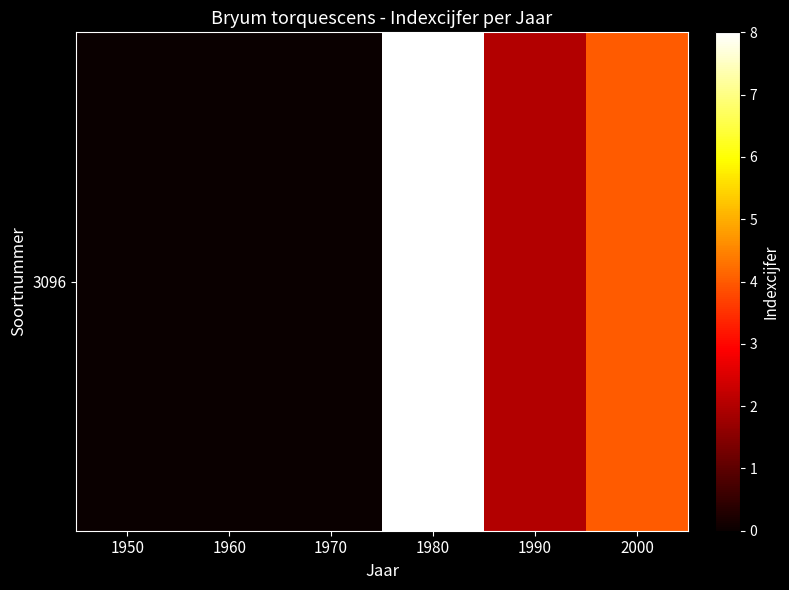

Which label corresponds to the largest value in the chart?

1980